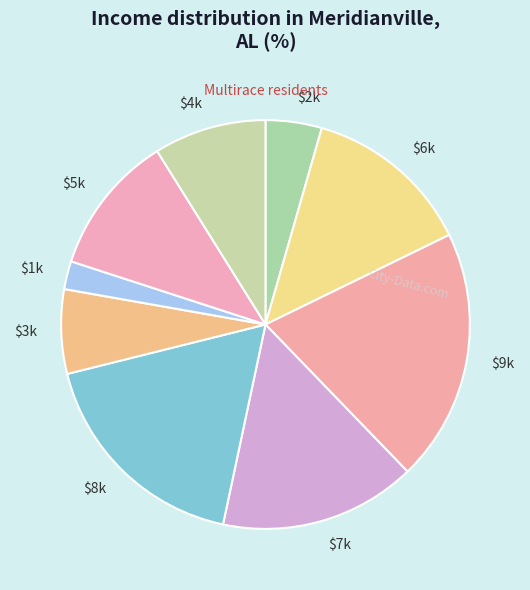

How many slices are in this pie chart?

9